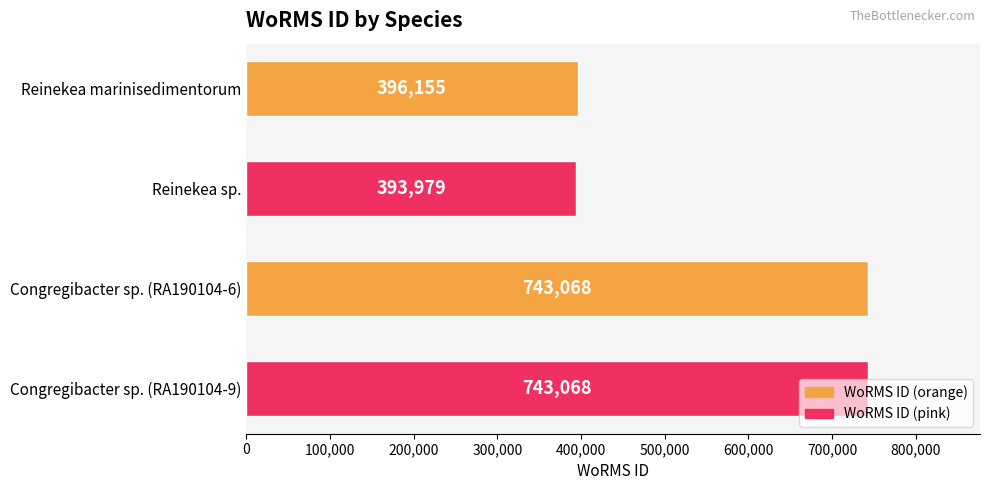

Which label corresponds to the smallest value in the chart?

Reinekea sp.